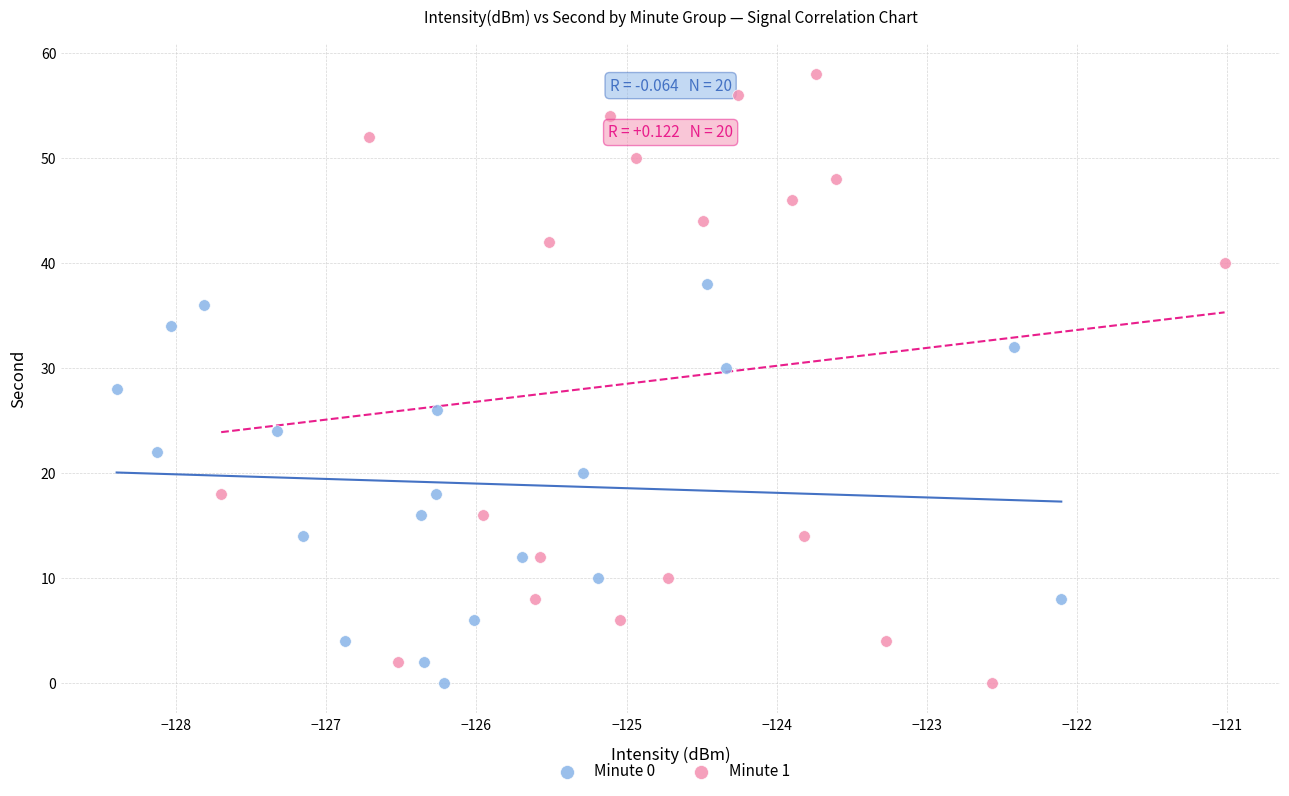

Which series contains the highest Y value?

Minute 1